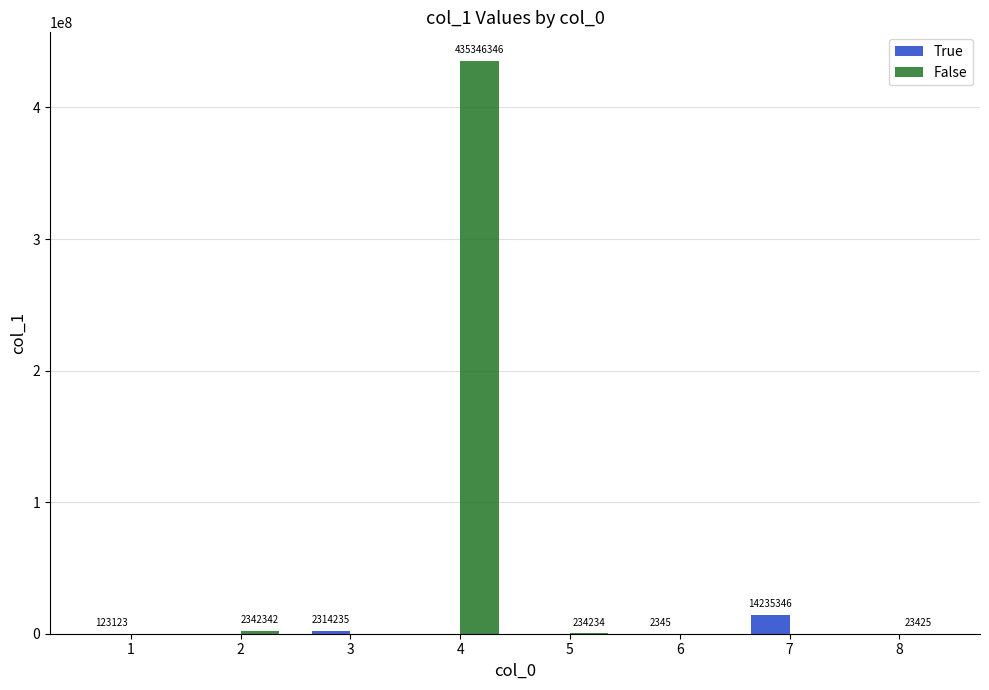

What is the spread (max minus min) of values at 2?

2342342